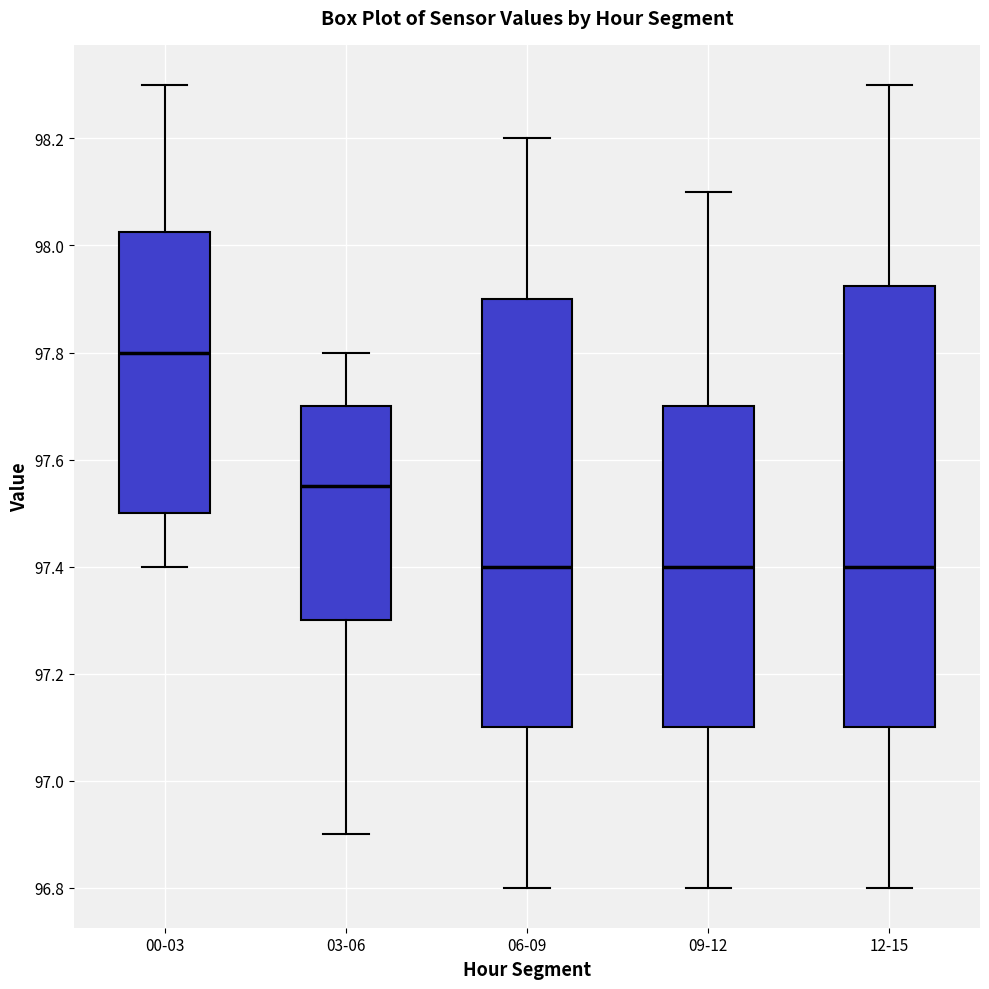

Which box has the highest median line?

00-03